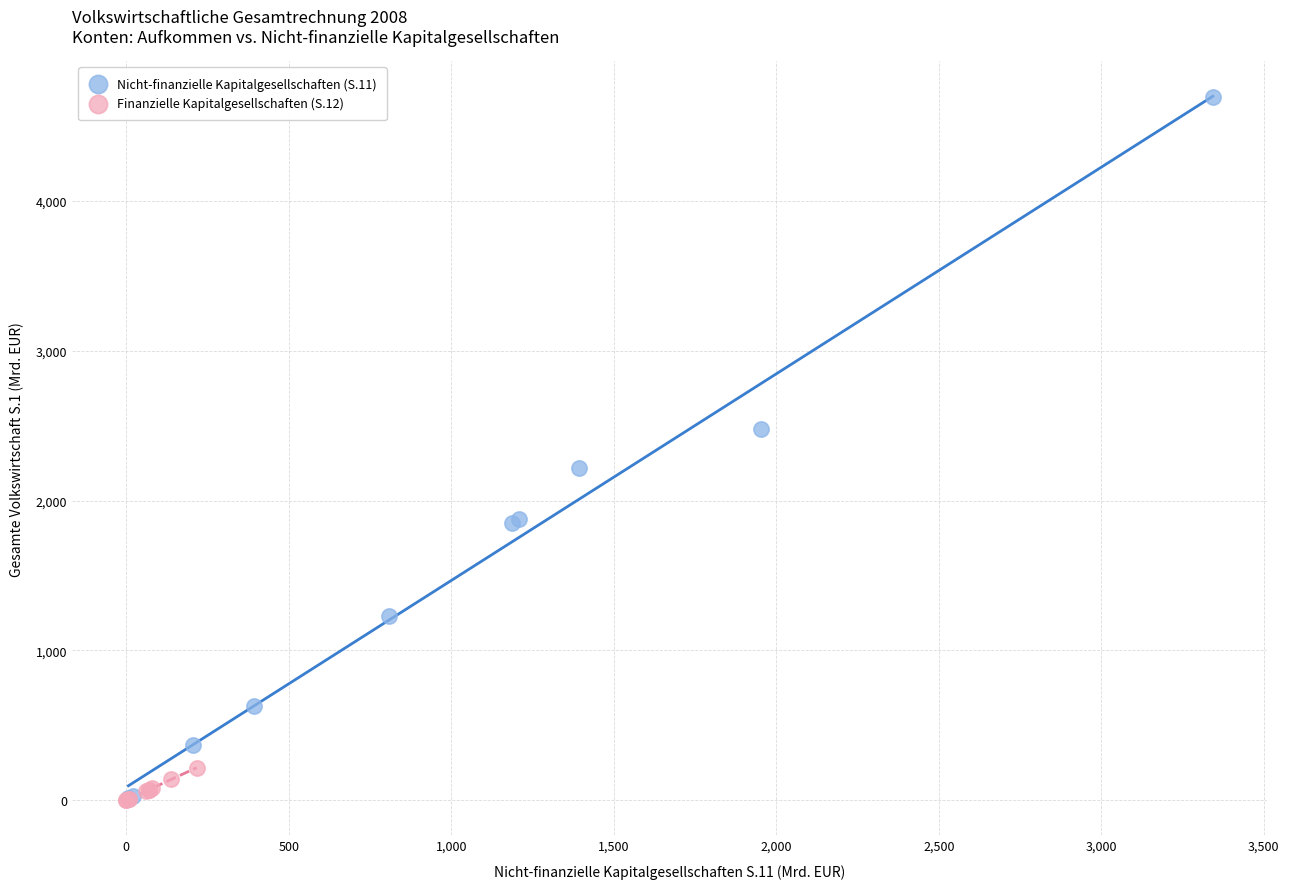

Which series contains the highest Y value?

Nicht-finanzielle Kapitalgesellschaften (S.11)